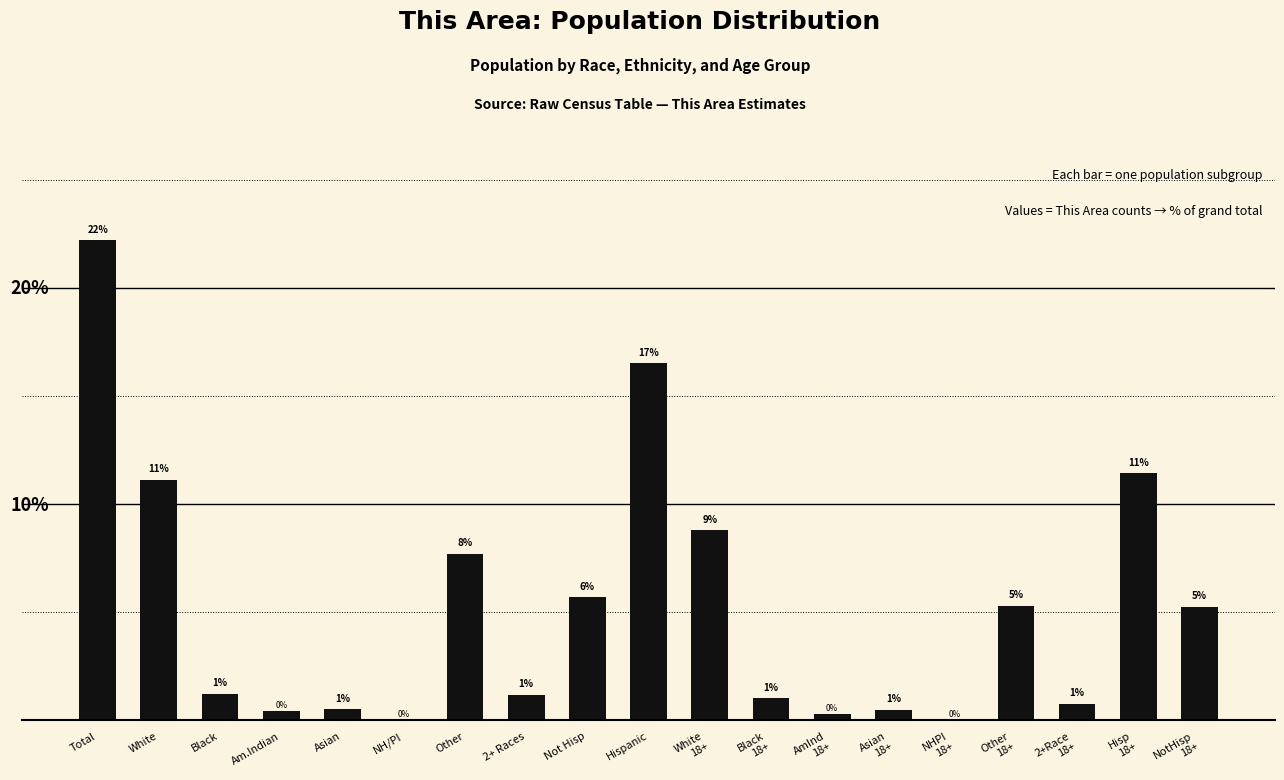

Are the bars horizontal?

No